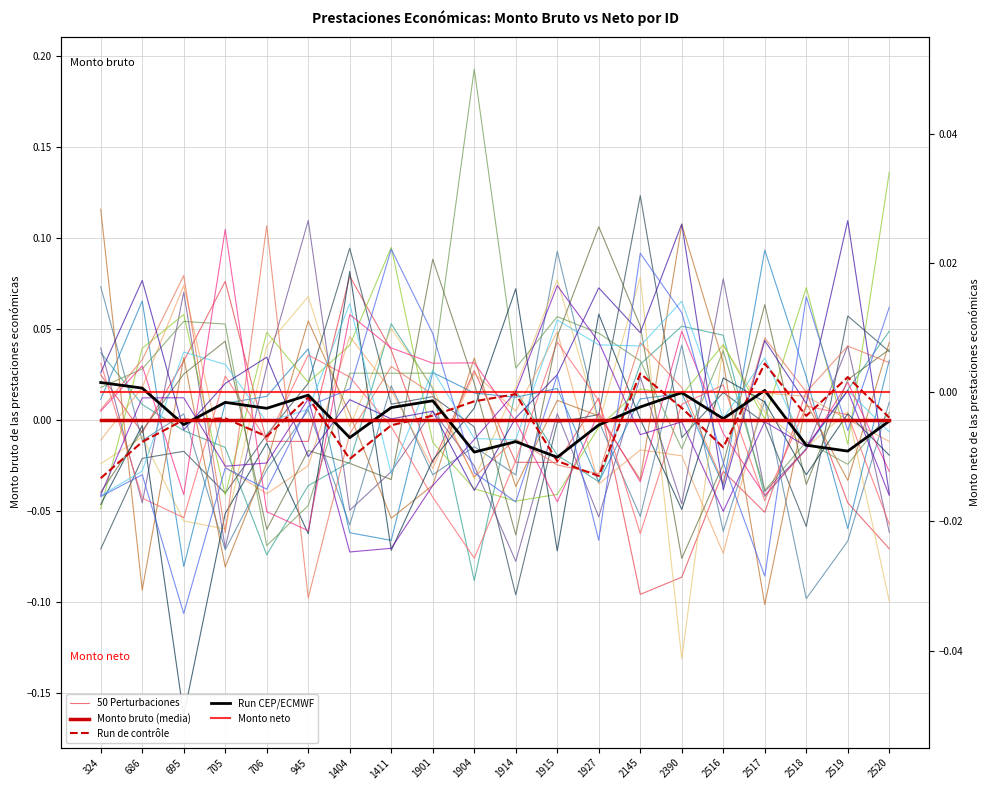

At which label does Monto bruto (media) reach its minimum?

324